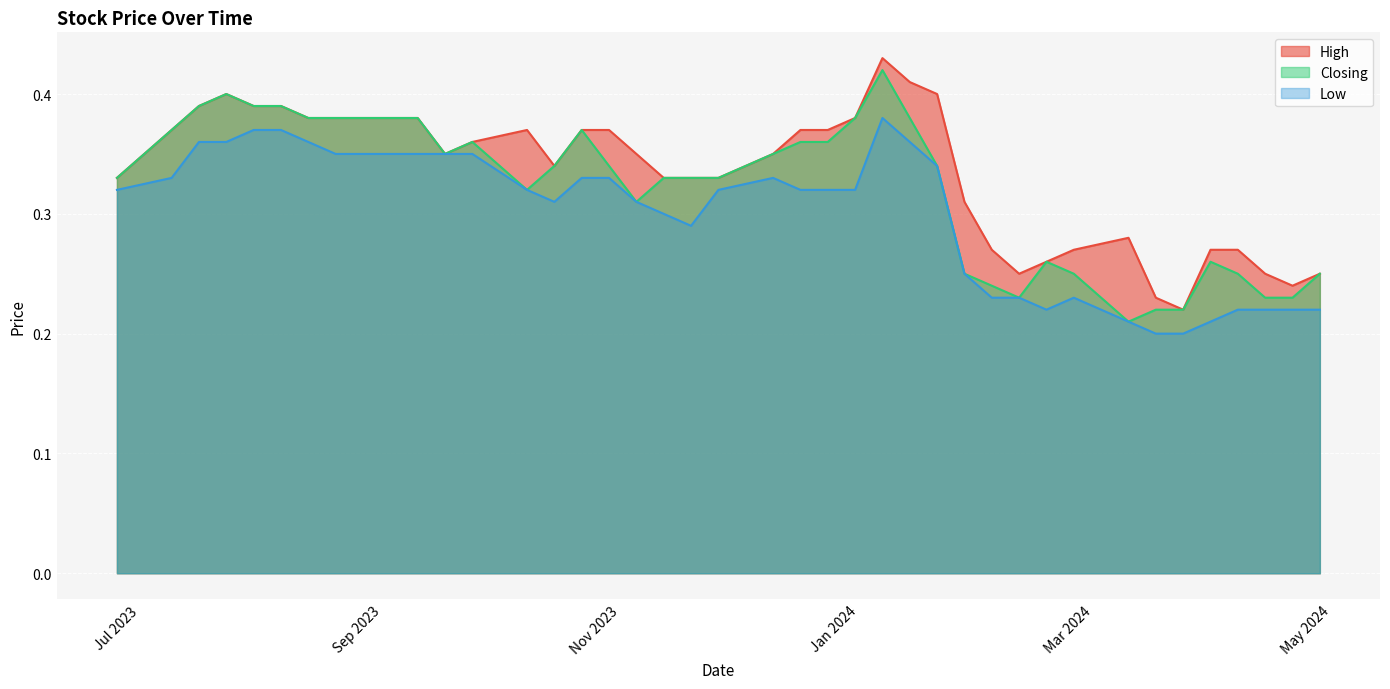

Count the number of categories in the chart.

40